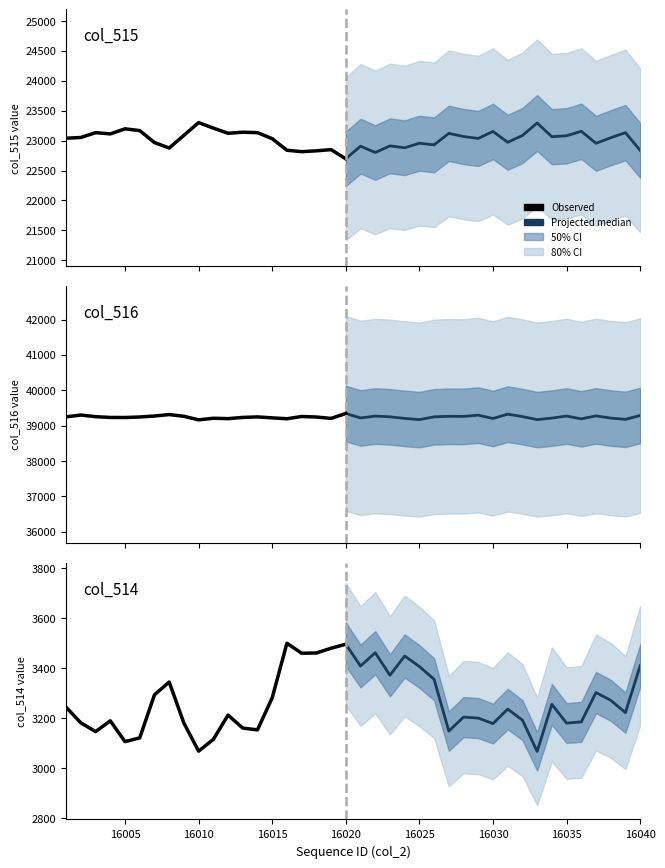

True or false: col_515 has more than 1 interior local peaks.

True